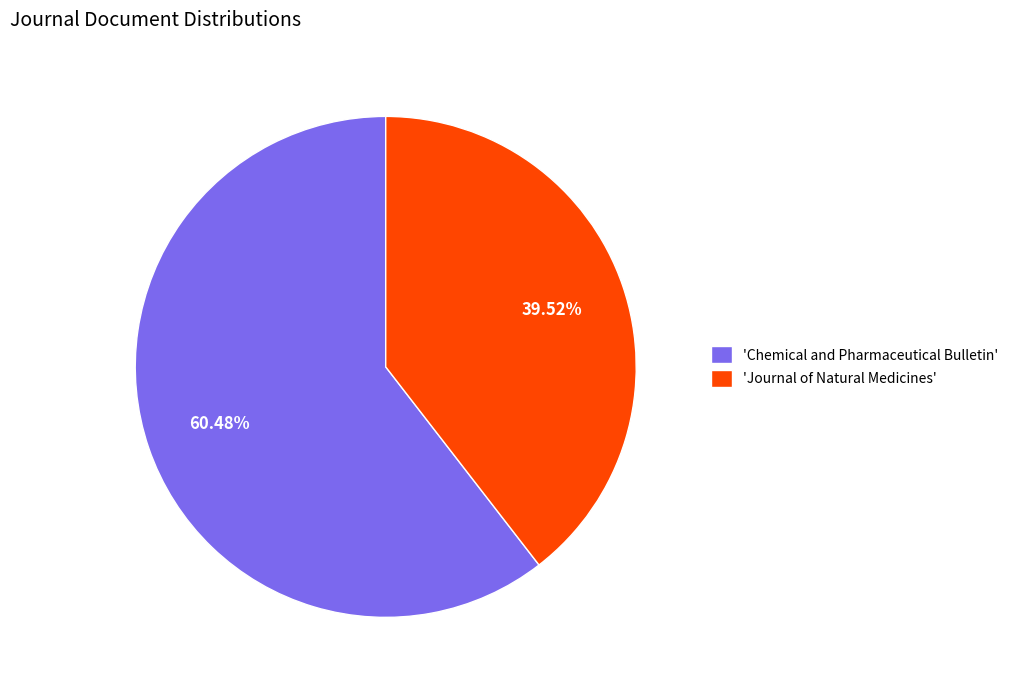

How many slices are in this pie chart?

2